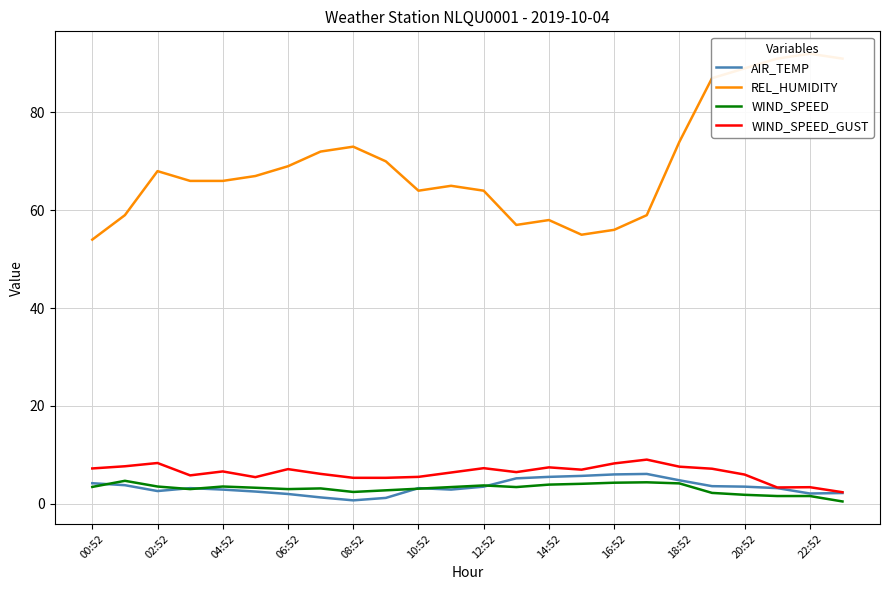

Does the chart display data point markers on the line(s)?

No